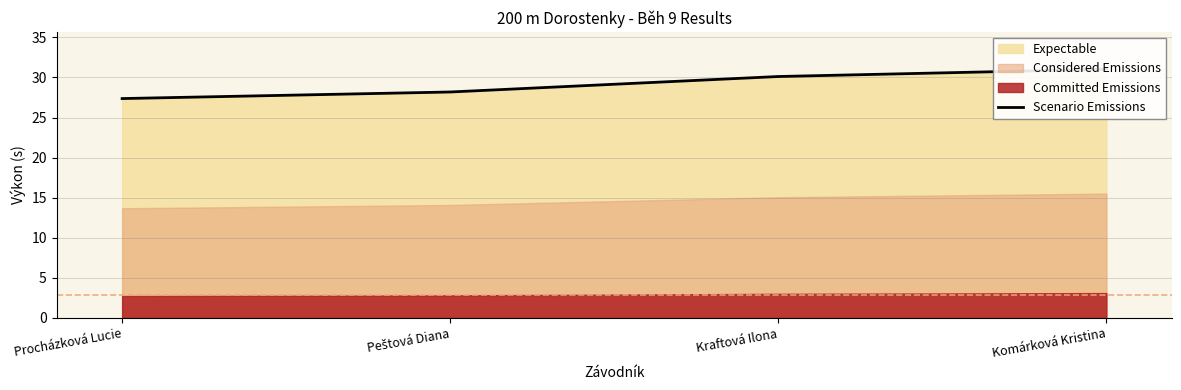

What is the change in value from Peštová Diana to Komárková Kristina?

+2.8